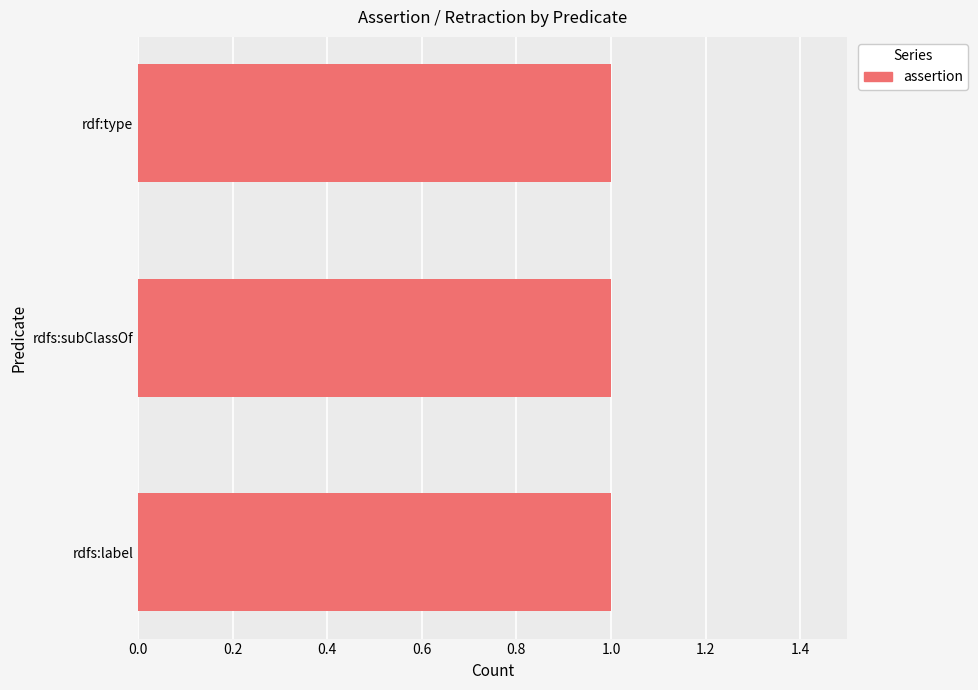

What is the sum of the assertion values at rdfs:label and rdfs:subClassOf?

2